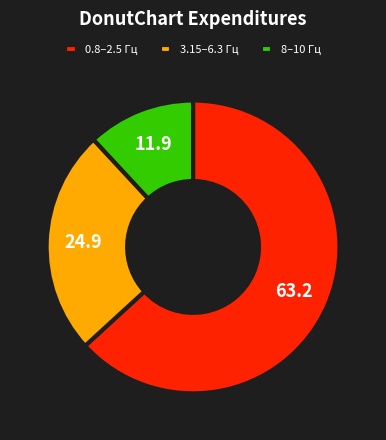

Combined, do 0.8–2.5 Гц and 3.15–6.3 Гц account for over 50%?

Yes